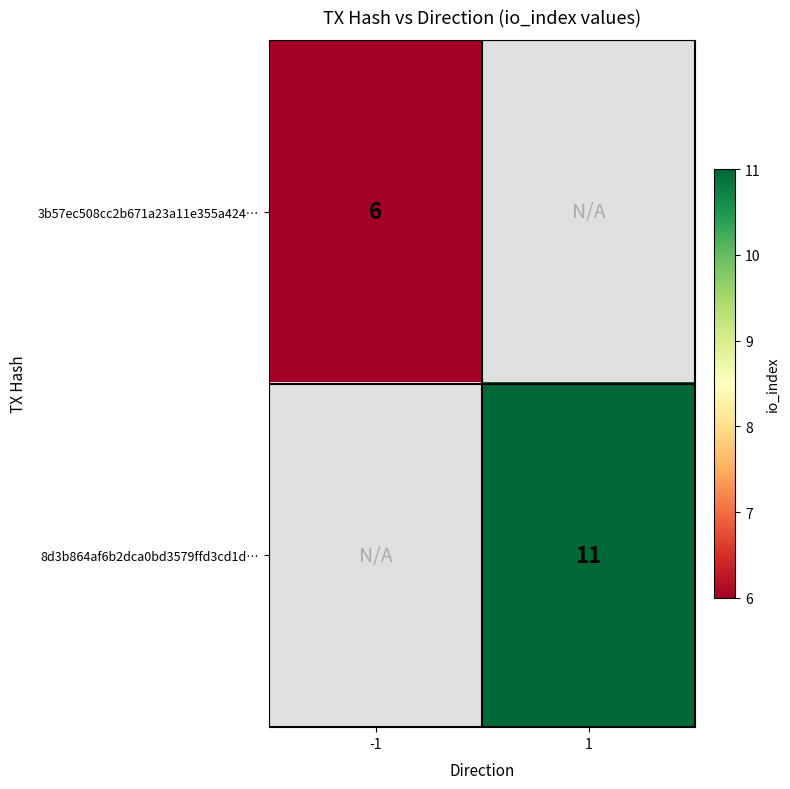

The 8d3b864af6b2dca0bd3579ffd3cd1d… series shows 19 at 1. True or false?

False